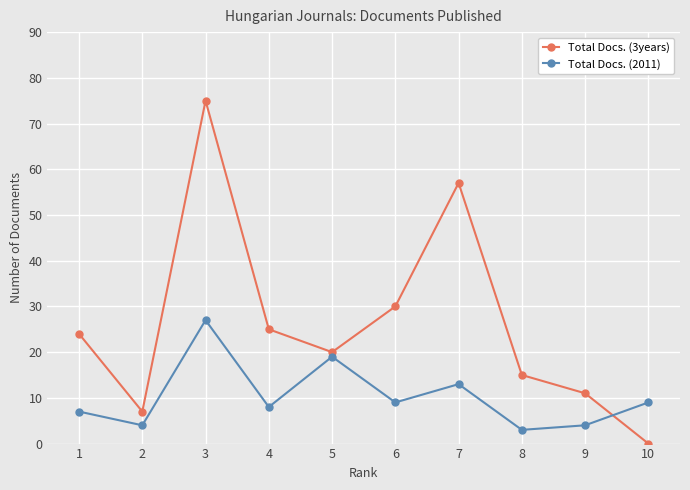

Reading right to left, what are all the values shown in this chart?

Total Docs. (3years): 10=0	9=11	8=15	7=57	6=30	5=20	4=25	3=75	2=7	1=24
Total Docs. (2011): 10=9	9=4	8=3	7=13	6=9	5=19	4=8	3=27	2=4	1=7